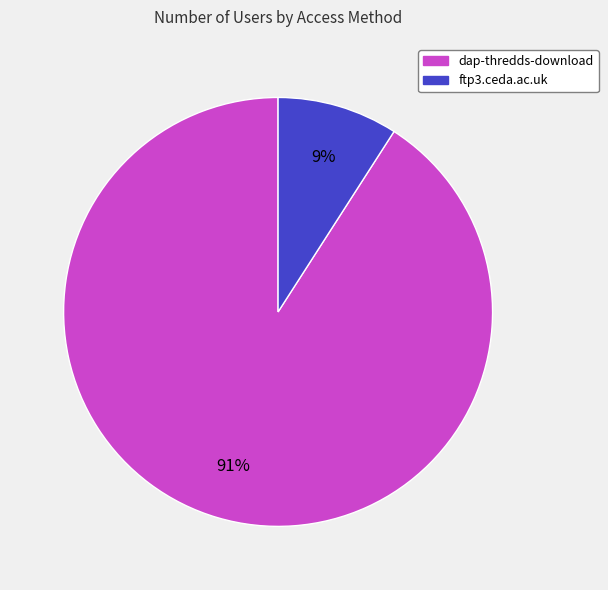

To the nearest percent, what portion does dap-thredds-download represent?

91%